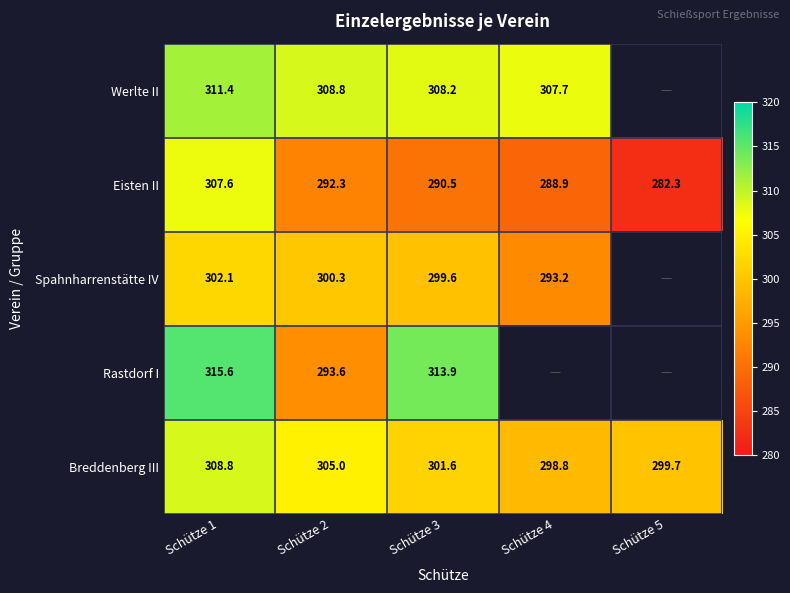

Is the value of Werlte II at Schütze 2 greater than the value of Eisten II at Schütze 5?

Yes